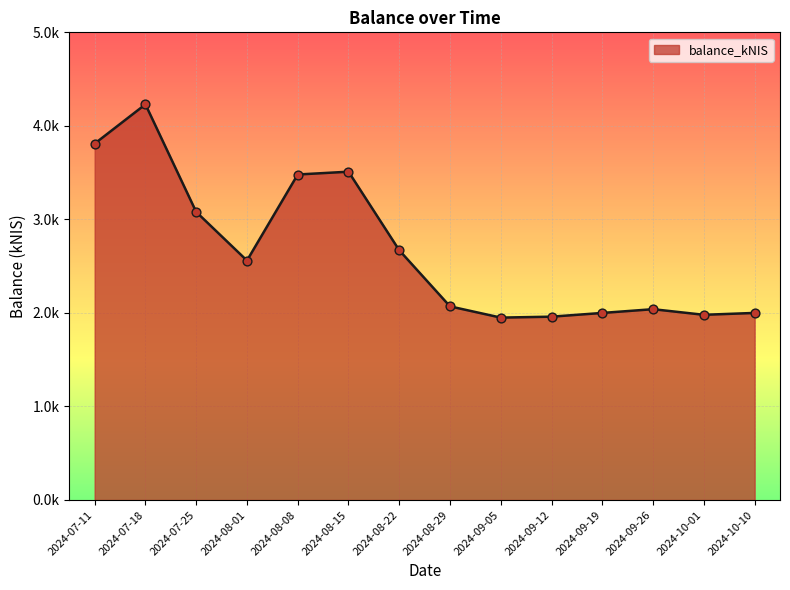

What is the change in value from 2024-08-15 to 2024-09-12?

-1.5